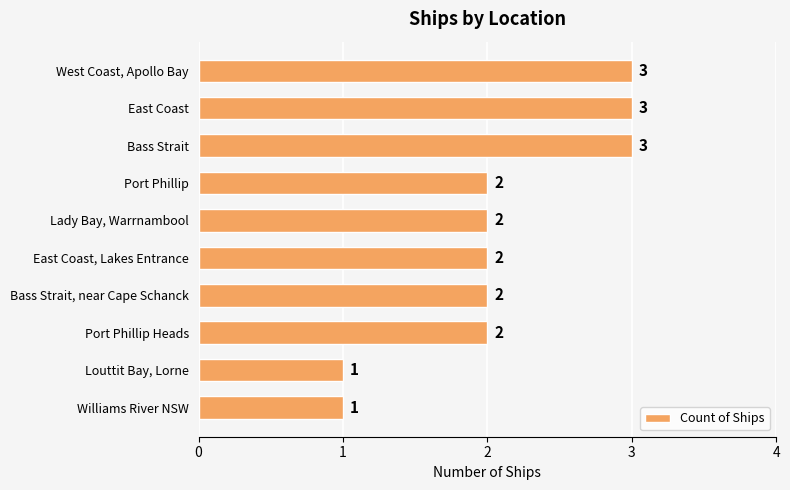

What is the sum of all values?

21